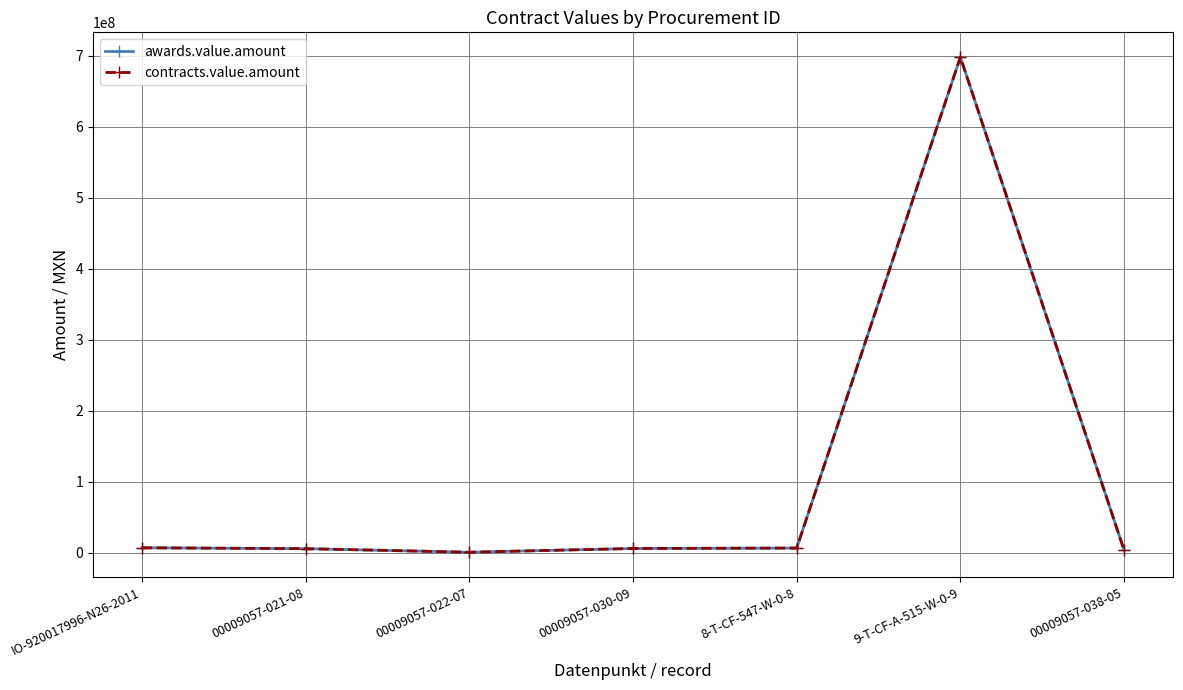

Reading left to right, extract all data points from this chart.

awards.value.amount: 7084600.0	5825978.7	817391.3	6070561.6	6699875.5	698114587.0	3724710.8
contracts.value.amount: 7084600.0	5825978.7	817391.3	6070561.6	6699875.5	698114587.0	3724710.8